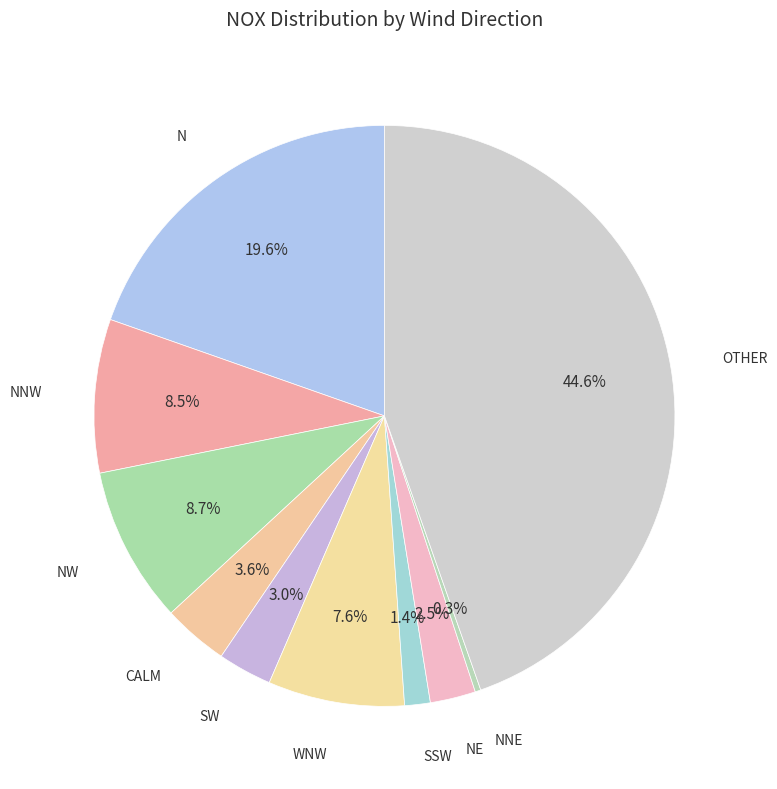

To the nearest percent, what is the difference between the SSW and NW slice percentages?

7%